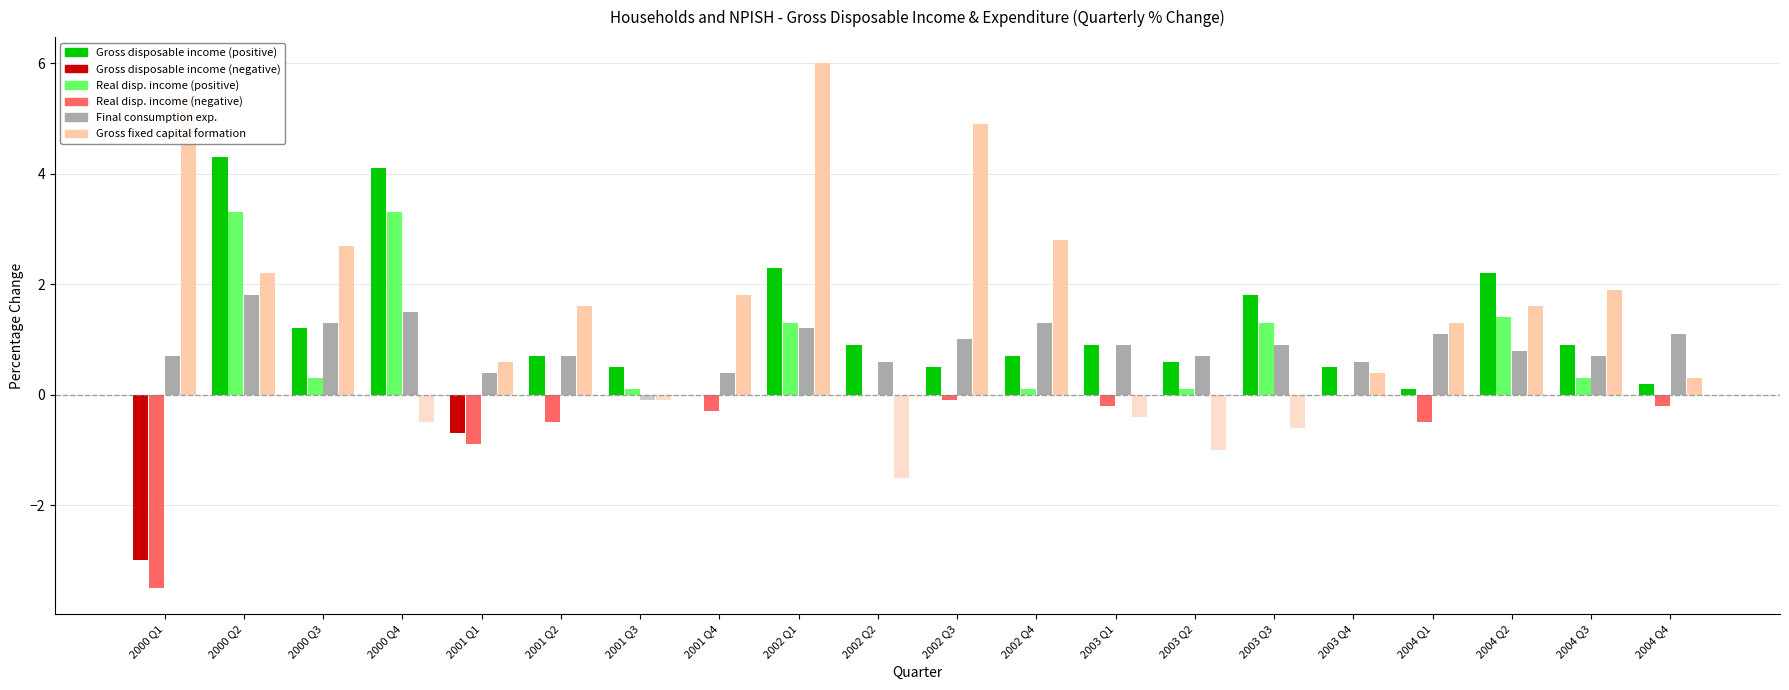

What is the total value across all series at 2000 Q1?

-0.4